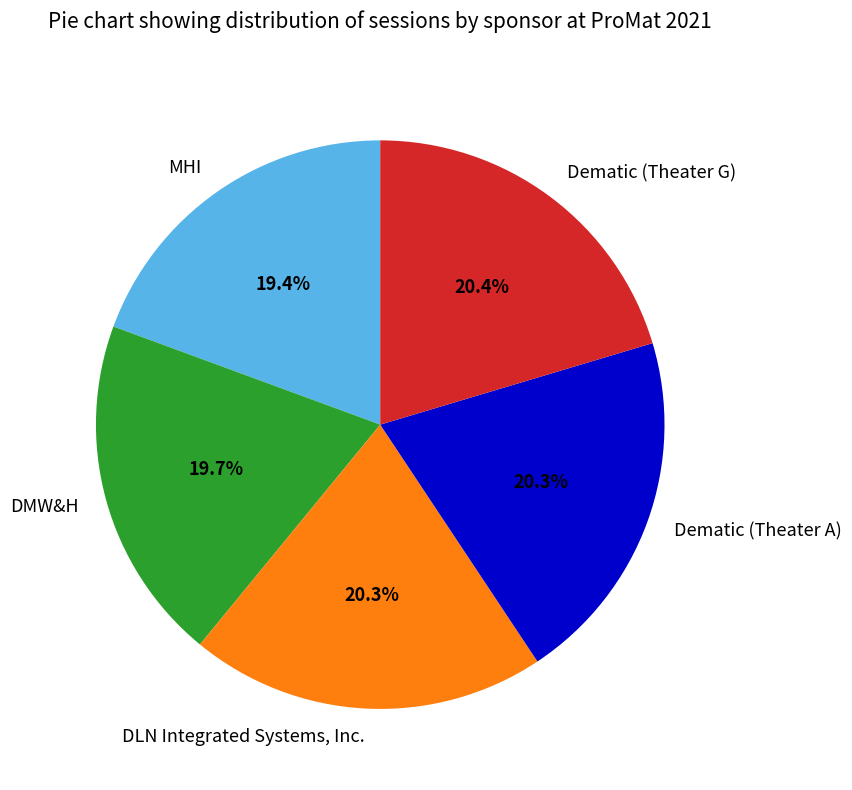

Is there a majority slice in this chart?

No